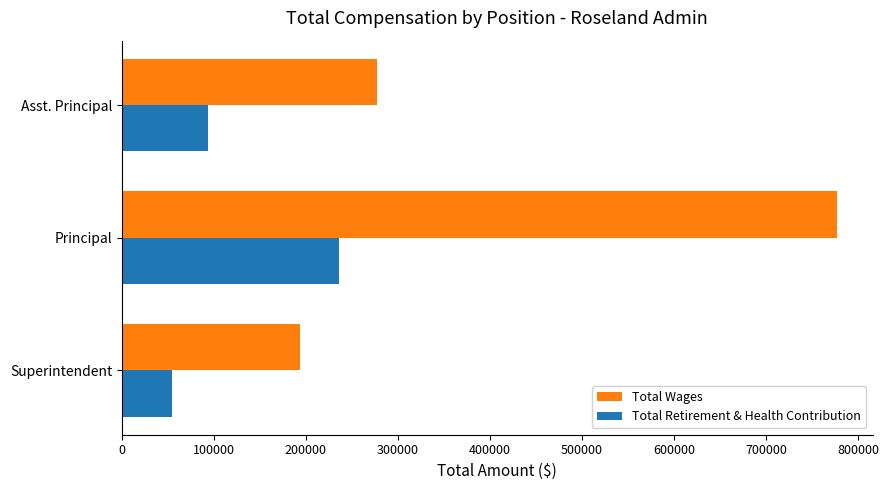

Rank the series by their average value, from lowest to highest.

Total Retirement & Health Contribution, Total Wages